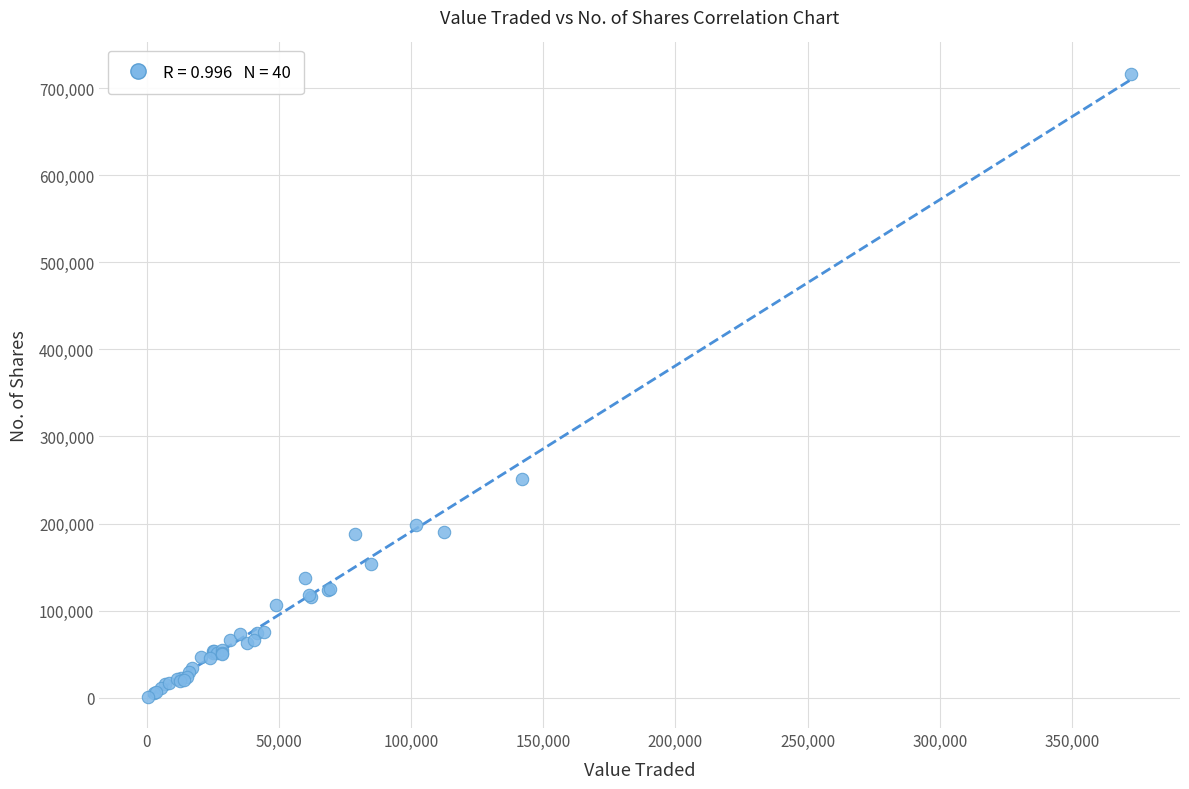

What Y value in the scatter plot is closest to 358803?

251253